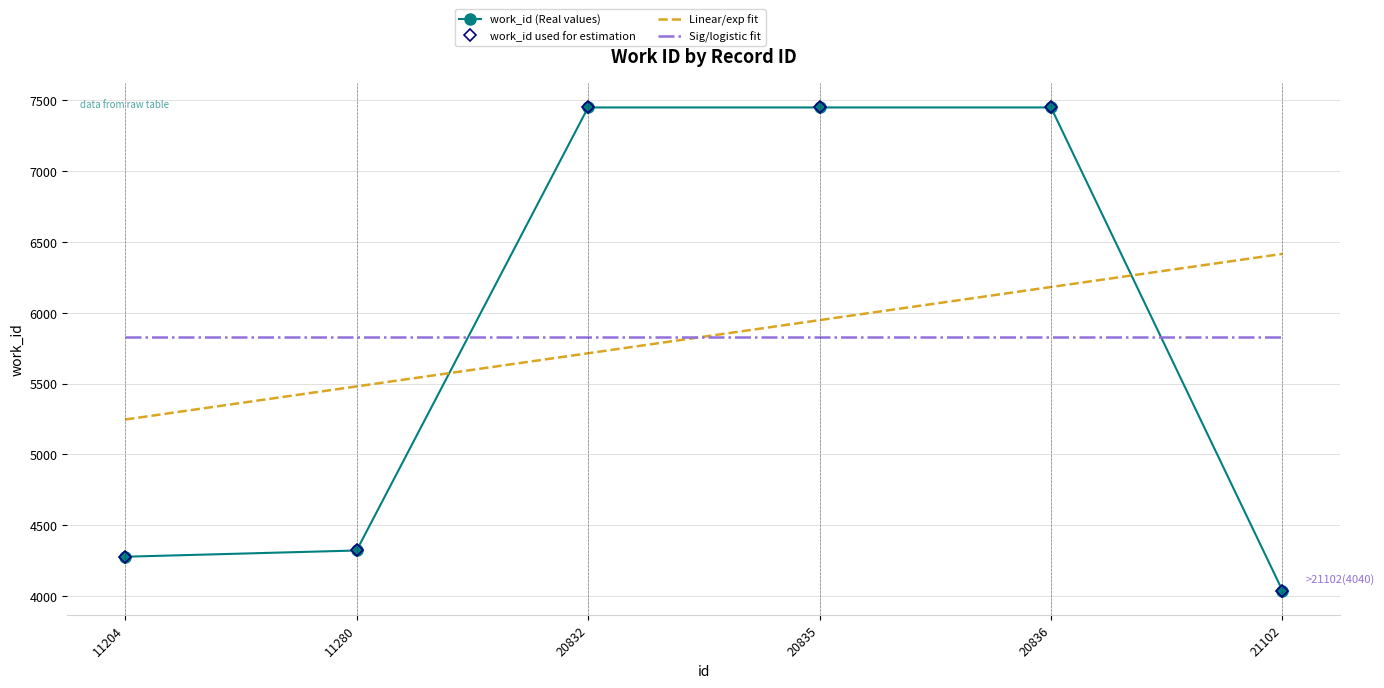

True or false: Linear/exp fit has a value of 5480.1 at 11280.

True